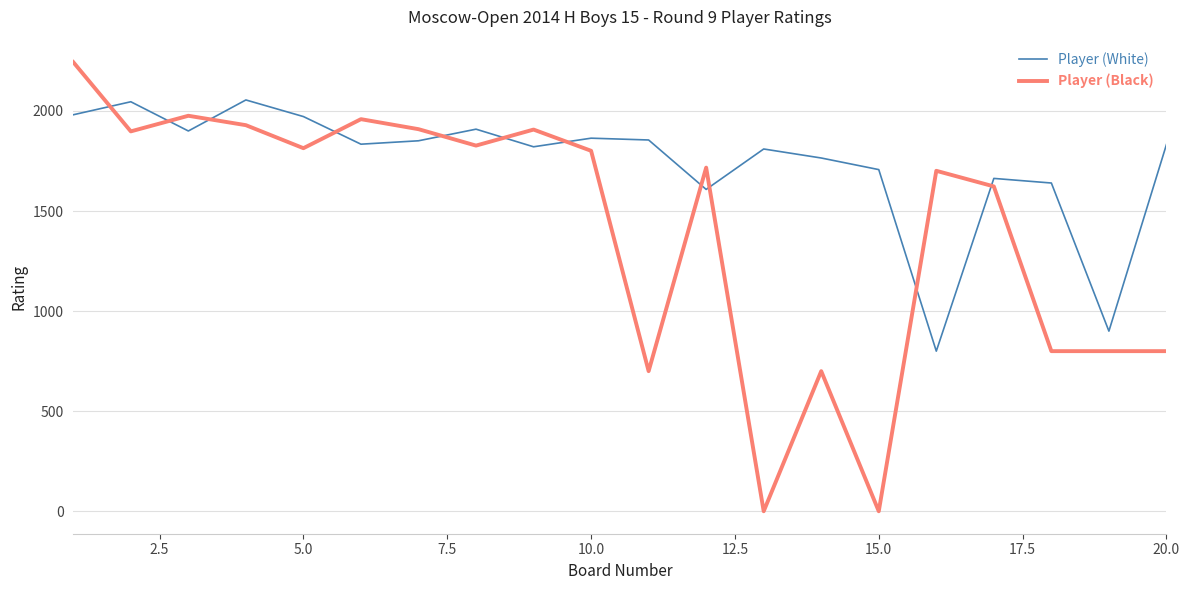

What is the difference between the maximum and minimum values in the Player (White) series?

1255